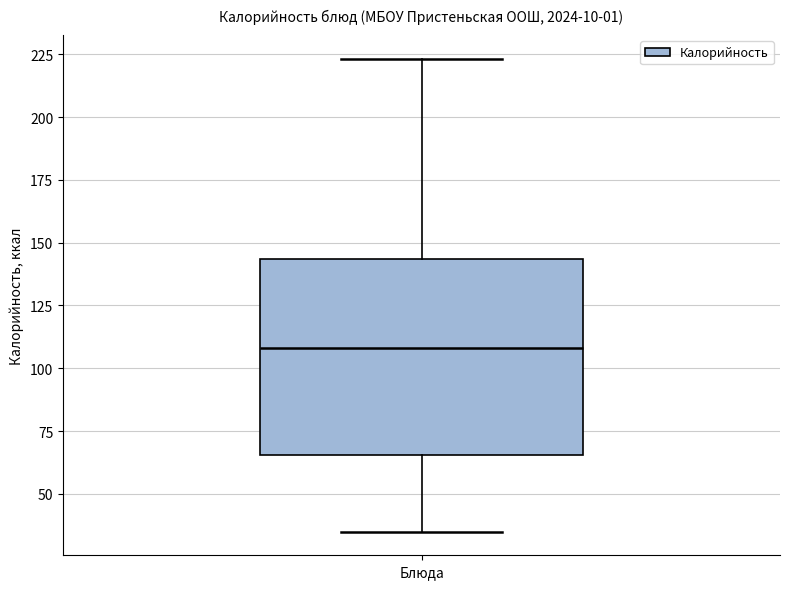

Read this box plot against the y-axis: the position of the median line, the range covered by the box, and the ends of both whiskers. The values are not printed on the chart, so give them approximately, as read against the axis.

median 110, box 65 to 145, whiskers 35 to 225